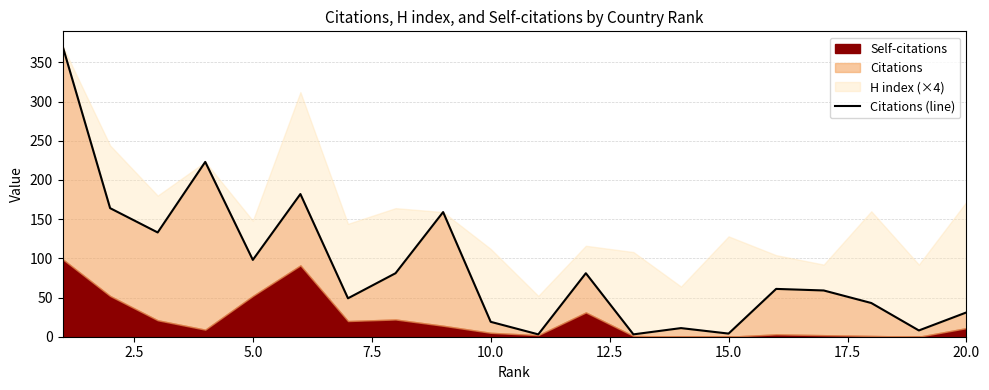

Reading left to right, what are all the values shown in this chart?

371	164	133	223	98	182	49	81	159	19	3	81	3	11	4	61	59	43	8	31